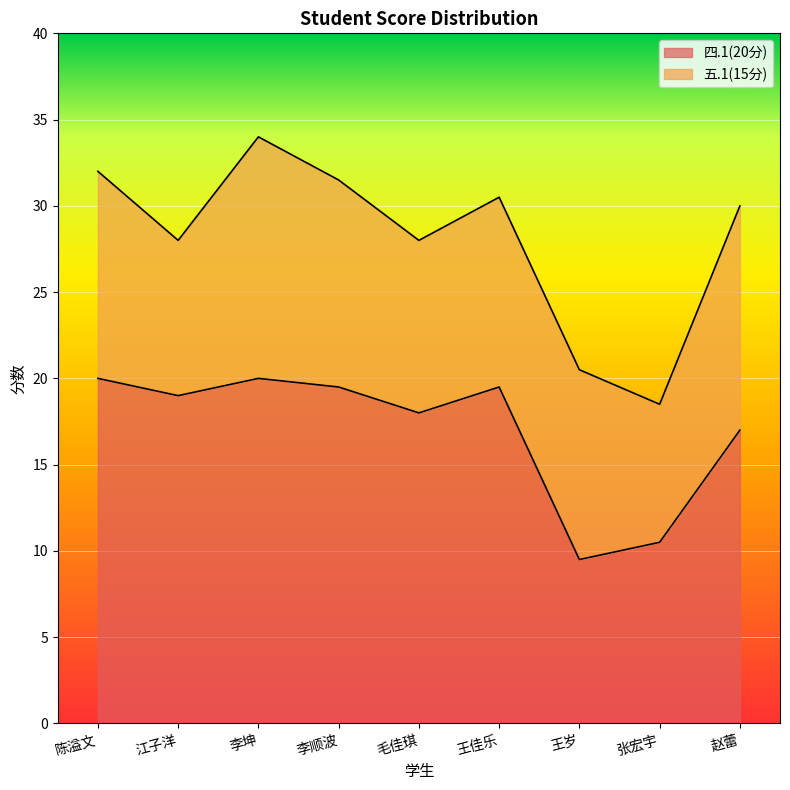

What is the greatest value displayed?

20.0